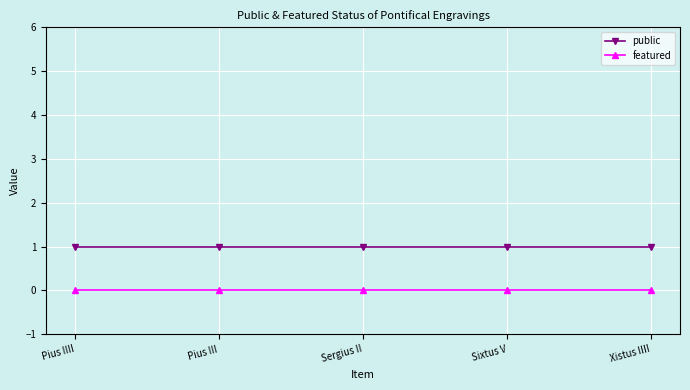

Is the value of featured at Pius IIII greater than the value of public at Sixtus V?

No